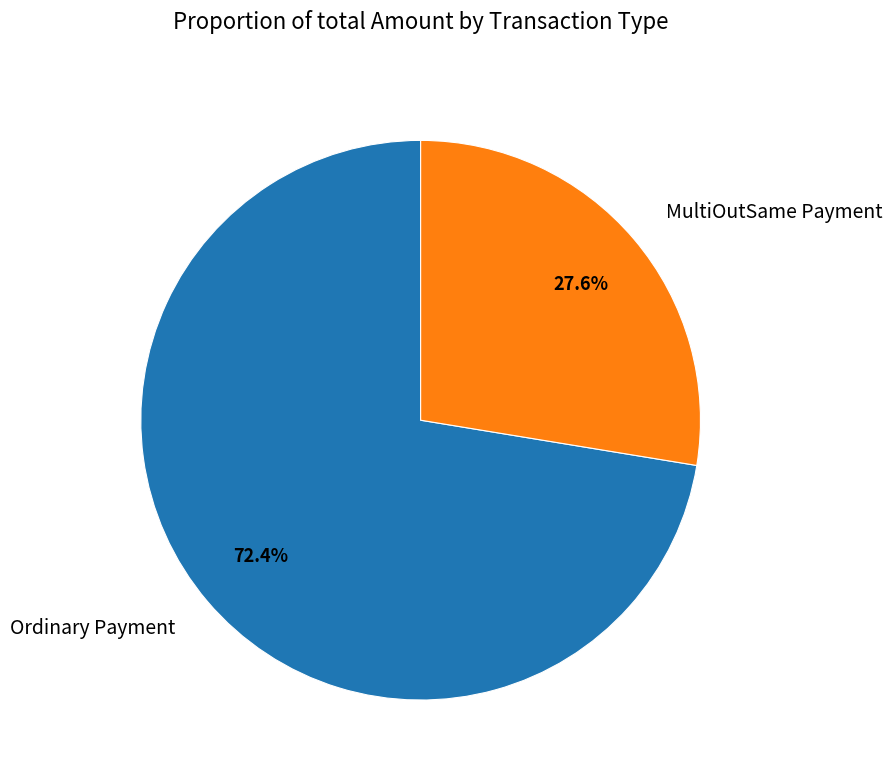

Does any single category account for the majority?

Yes